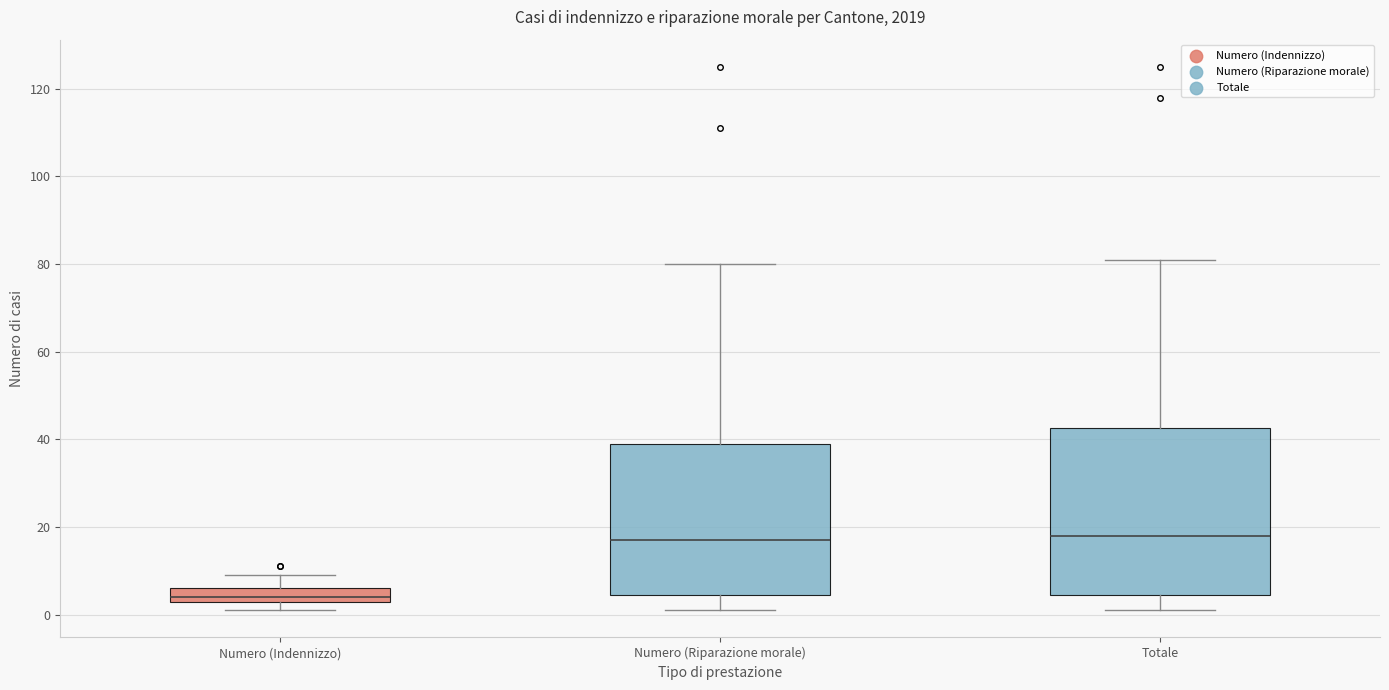

Reading left to right, transcribe this box plot: for each box, give where its median line is, the range the box spans, and where its two whiskers end, as read against the y-axis. The values are not printed on the chart, so give them approximately, as read against the axis.

Numero (Indennizzo): median 4 (just above the box's lower edge), box 4 to 6, whiskers 2 to 10
Numero (Riparazione morale): median 18, box 4 to 40, whiskers 2 to 80
Totale: median 18, box 4 to 42, whiskers 2 to 82